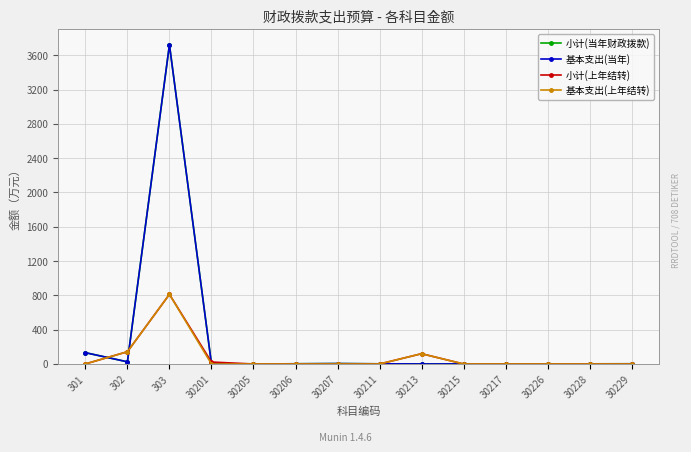

Between which two adjacent categories do 小计(当年财政拨款) and 小计(上年结转) first intersect?

301 and 302